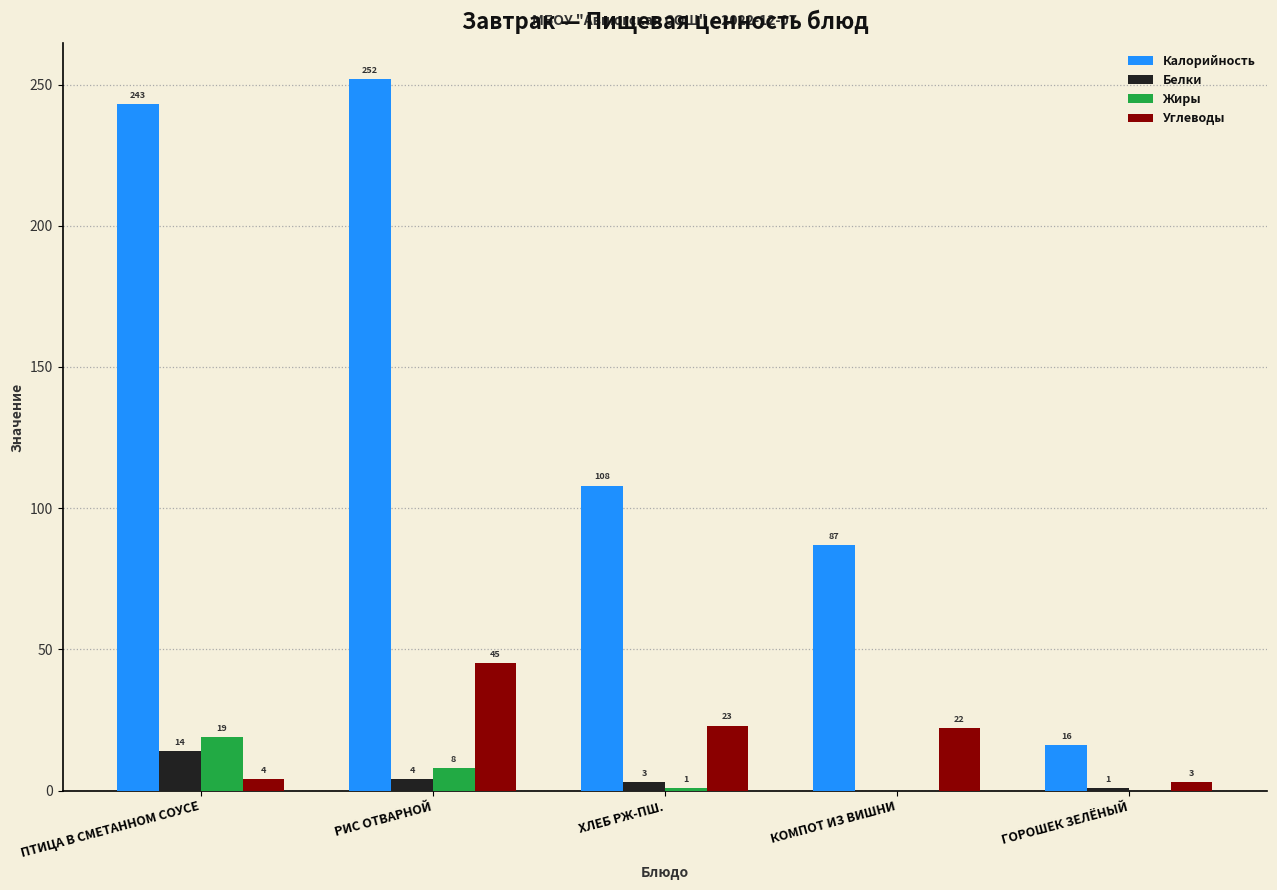

What is the difference between the Белки values at ГОРОШЕК ЗЕЛЁНЫЙ and ХЛЕБ РЖ-ПШ.?

2